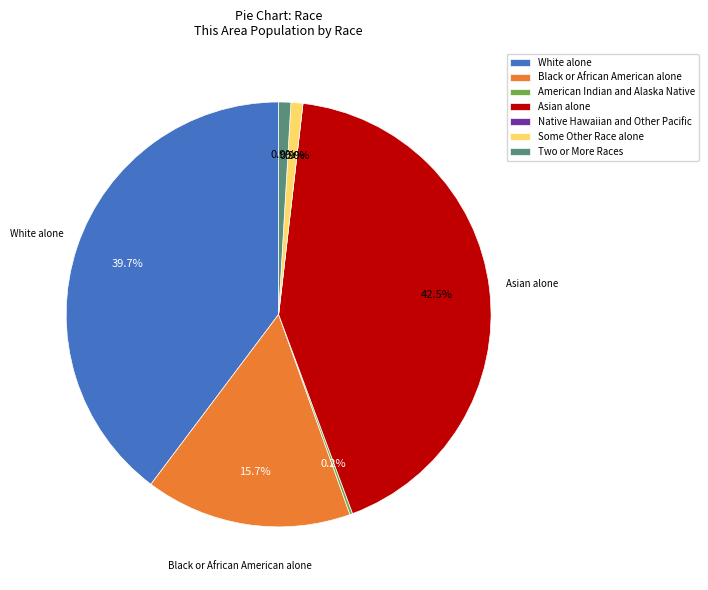

Which slice is the largest?

Asian alone